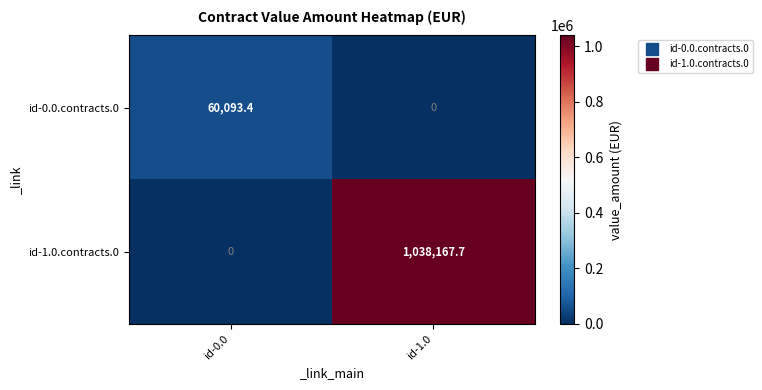

What is the maximum value shown in the chart?

1038167.7